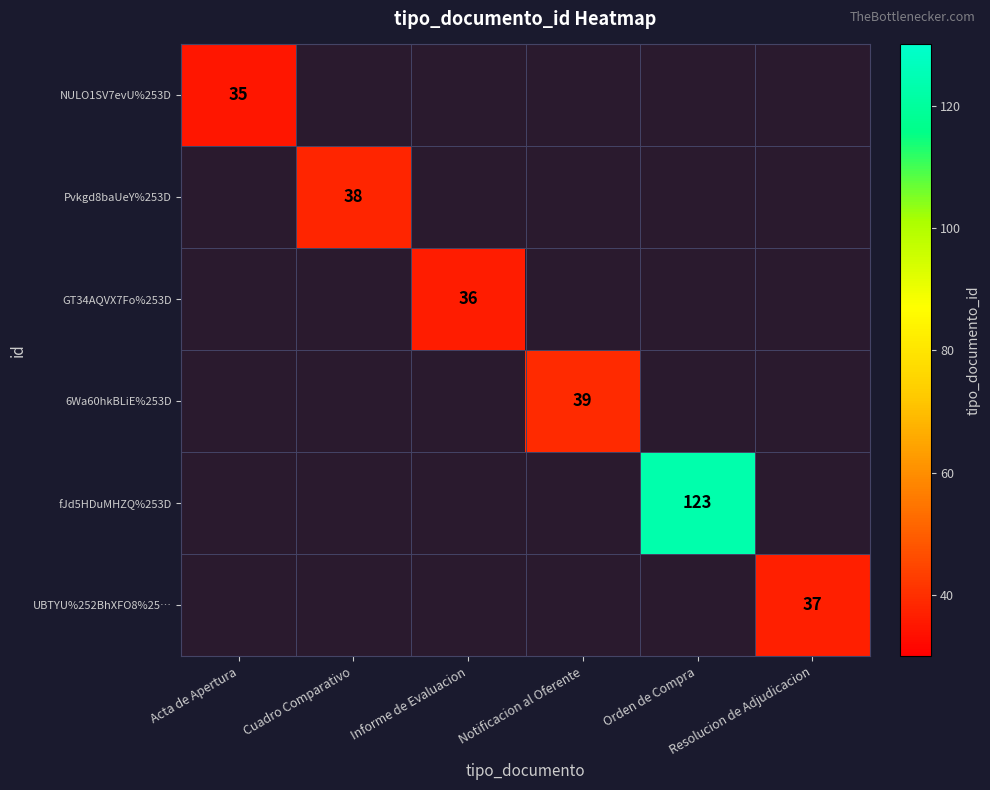

Where is NULO1SV7evU%253D nearest to the value 35?

Acta de Apertura